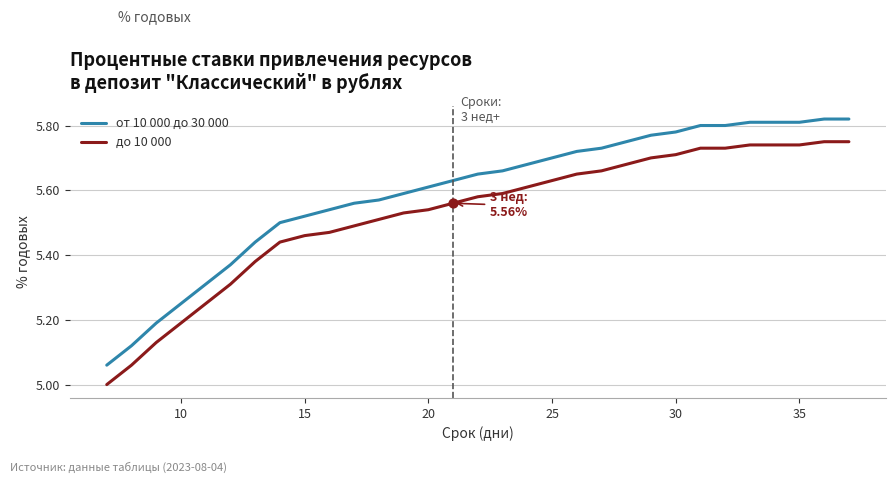

True or false: до 10 000 and от 10 000 до 30 000 cross at least once.

False